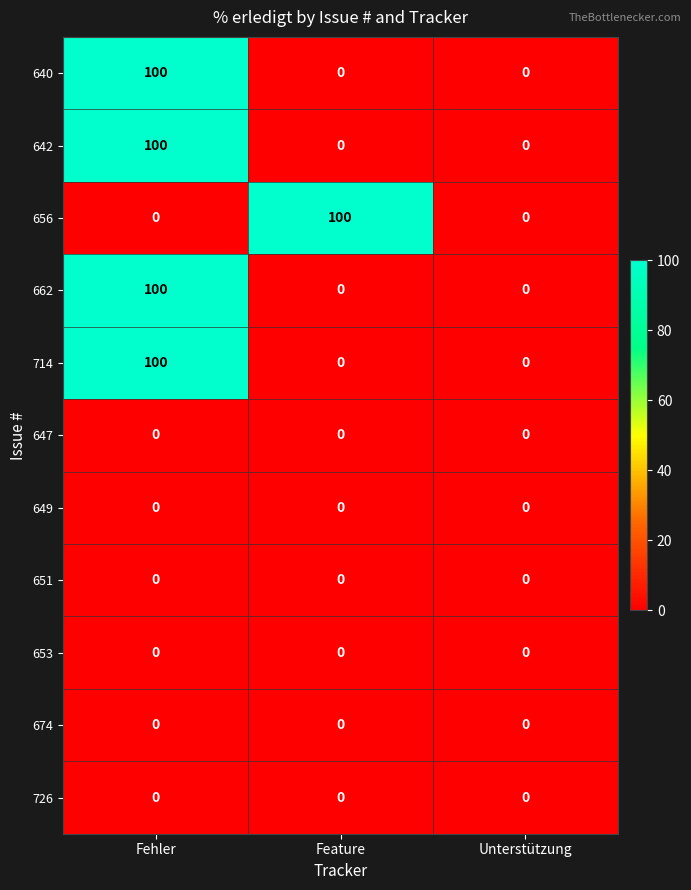

What is the difference between the maximum and minimum values in the 662 series?

100